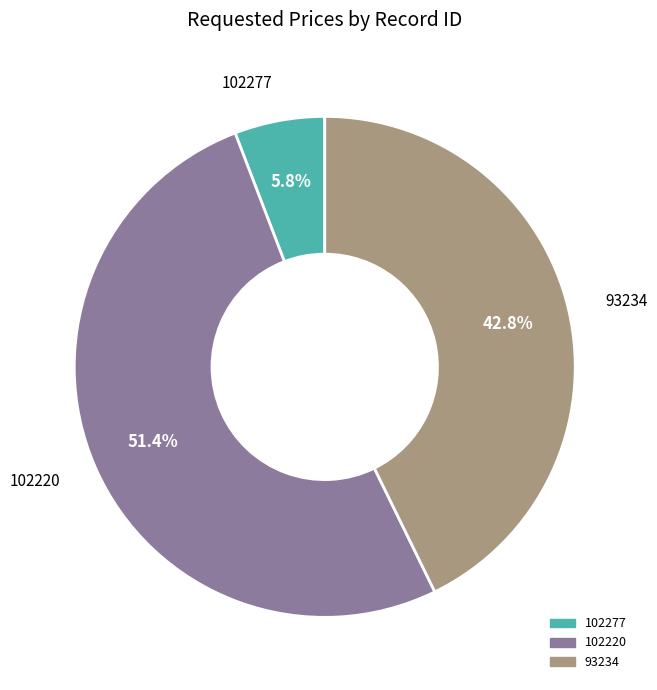

How many segments does this pie chart have?

3